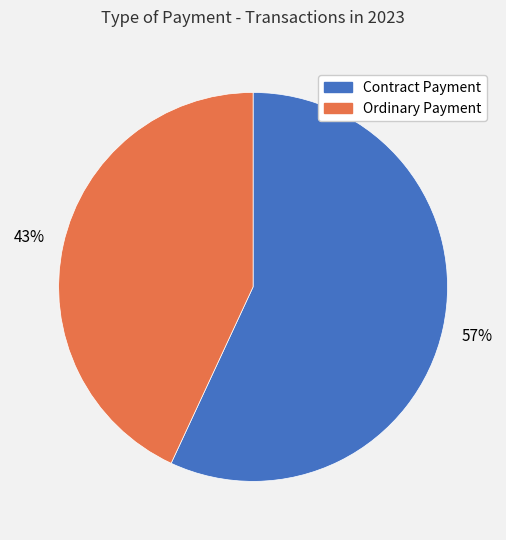

To the nearest percent, what is the average slice percentage?

50%